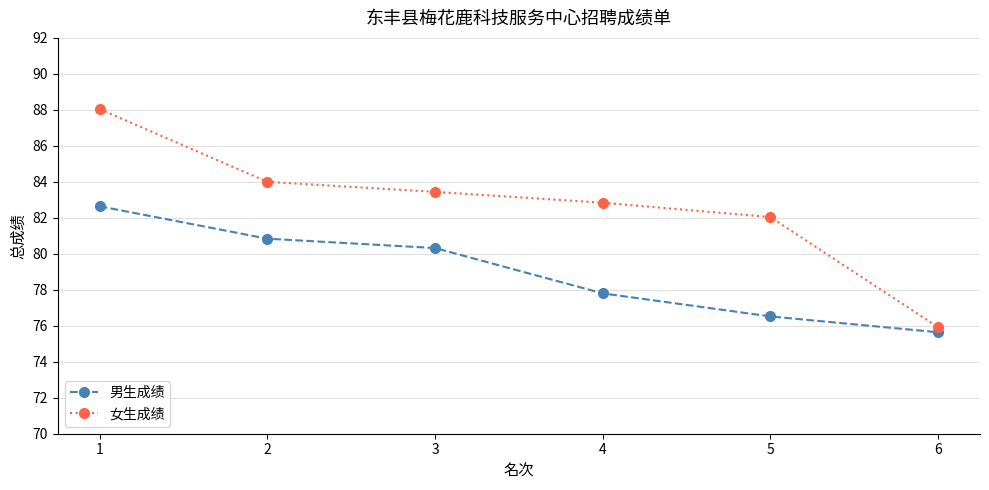

True or false: 女生成绩 and 男生成绩 intersect in this chart.

False